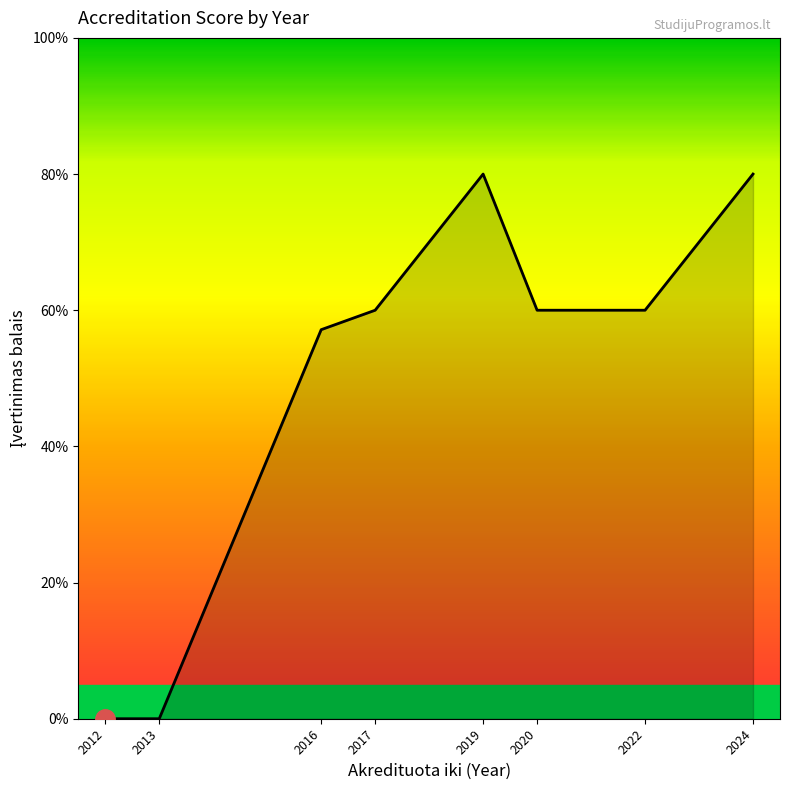

Between 2020 and 2016, which is larger?

2020